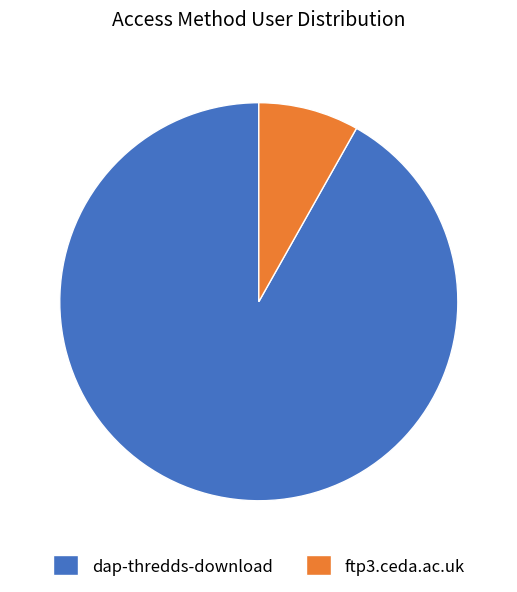

Count the number of slices in the pie.

2